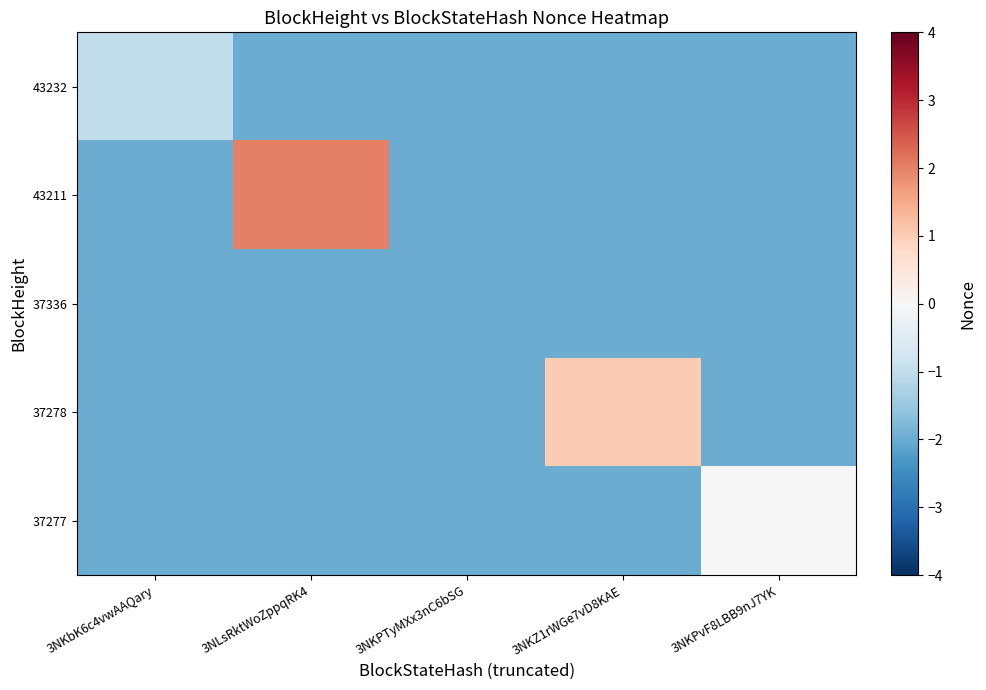

Rank the series at 3NKZ1rWGe7vD8KAE from lowest to highest value.

43232, 43211, 37336, 37277, 37278